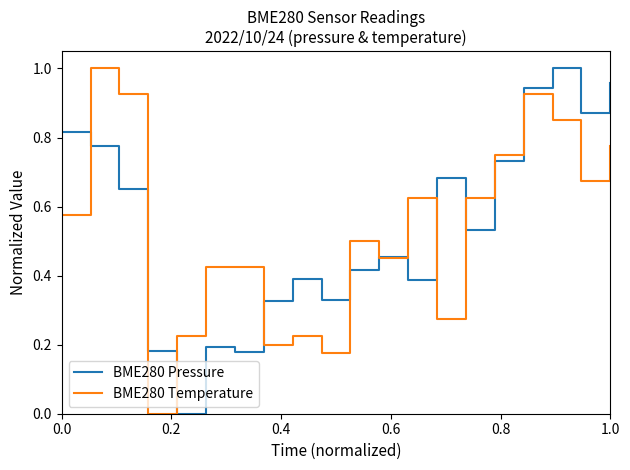

Rank the series by their average value, from highest to lowest.

BME280 Pressure, BME280 Temperature